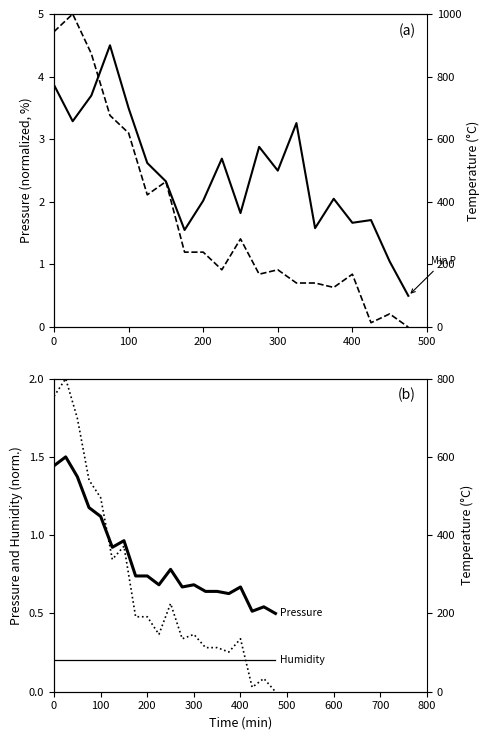

The value of Pressure (norm.) at 13 is 1.9. True or false?

False